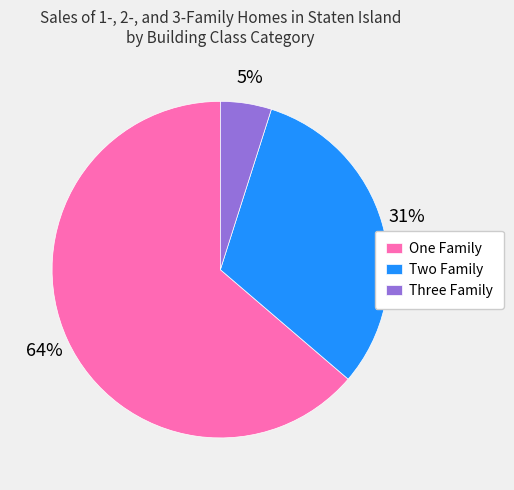

Which slice represents more than half of the pie?

One Family